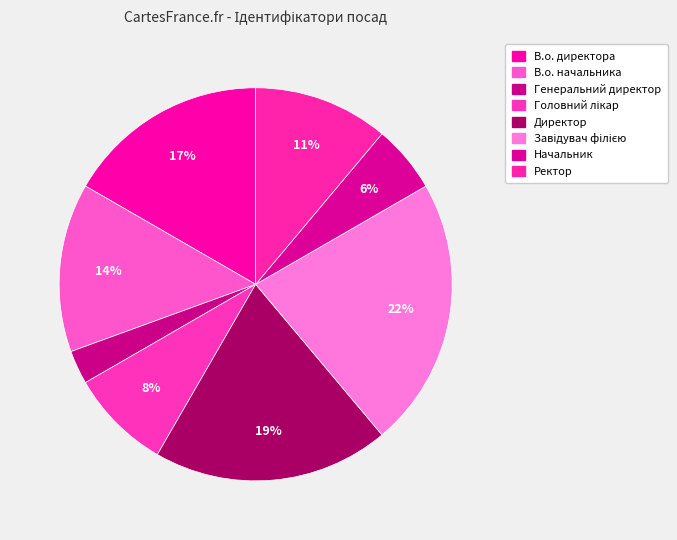

To the nearest percent, what portion does В.о. начальника represent?

14%